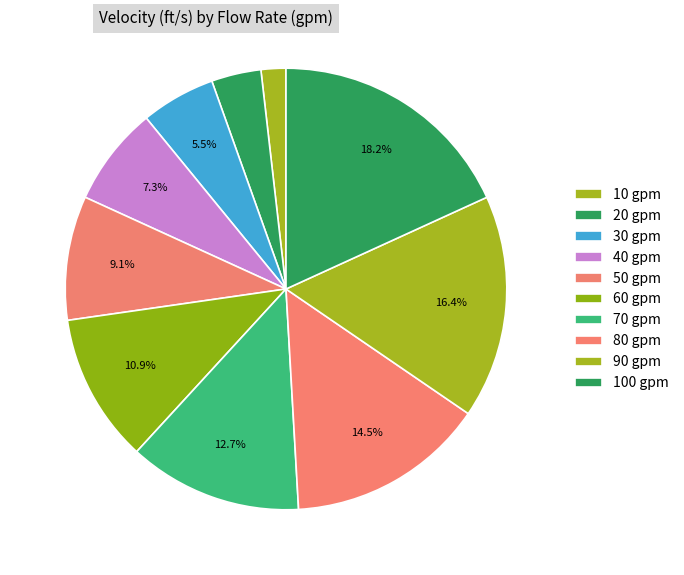

Count the number of slices in the pie.

10